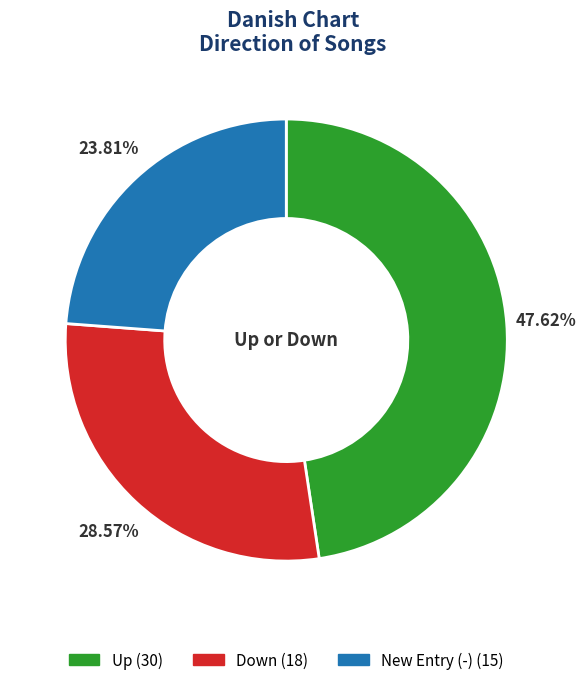

Does any single category account for the majority?

No